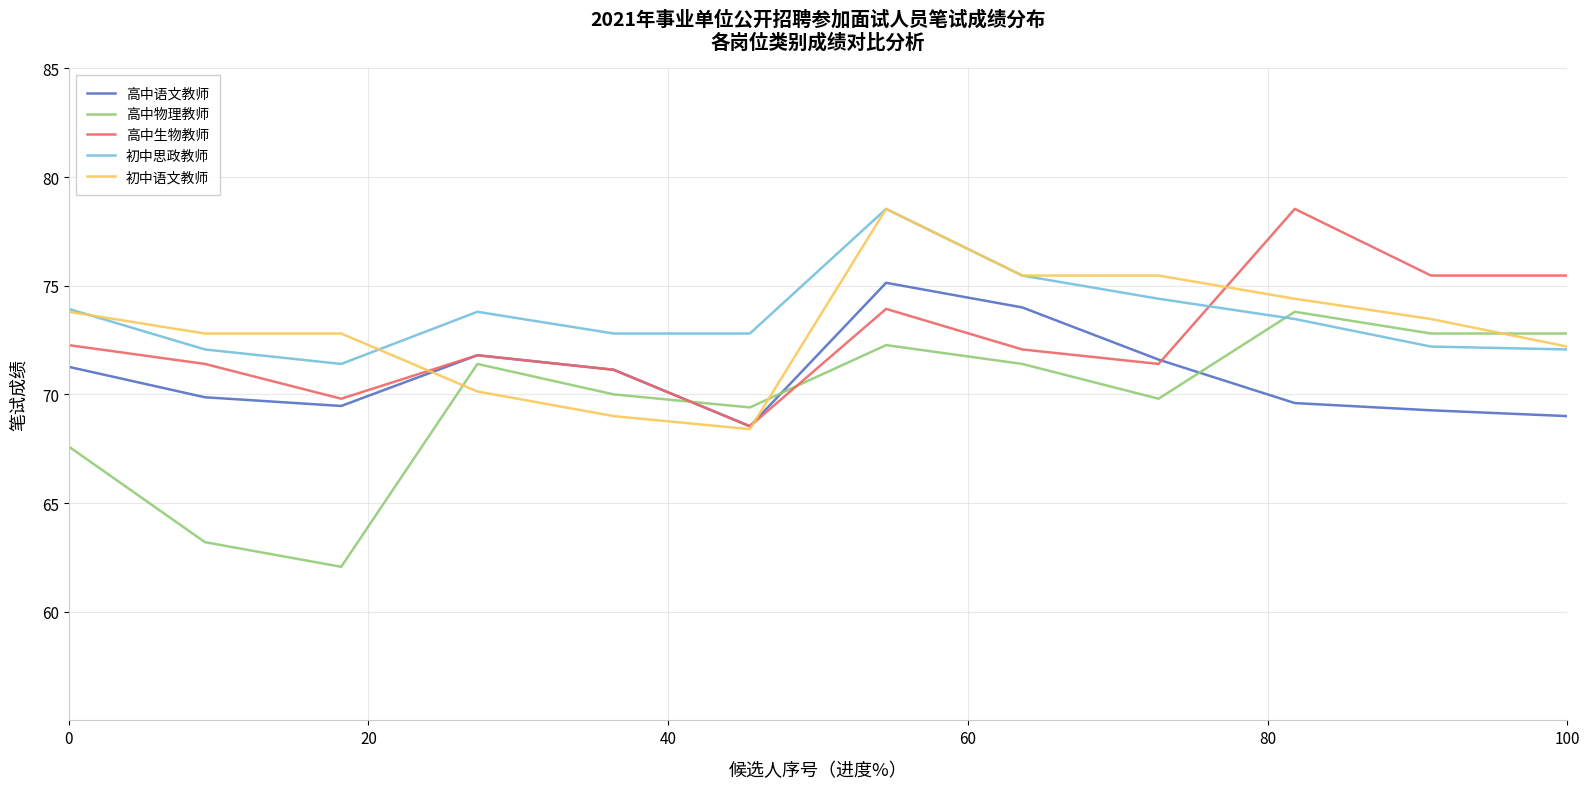

At how many categories does at least one series exceed 63?

12